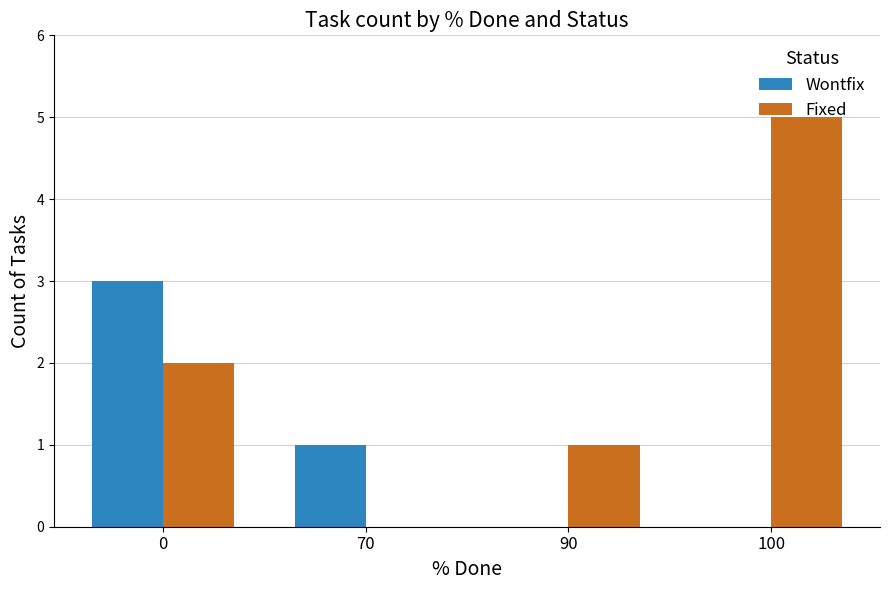

How many distinct data groups are displayed?

2